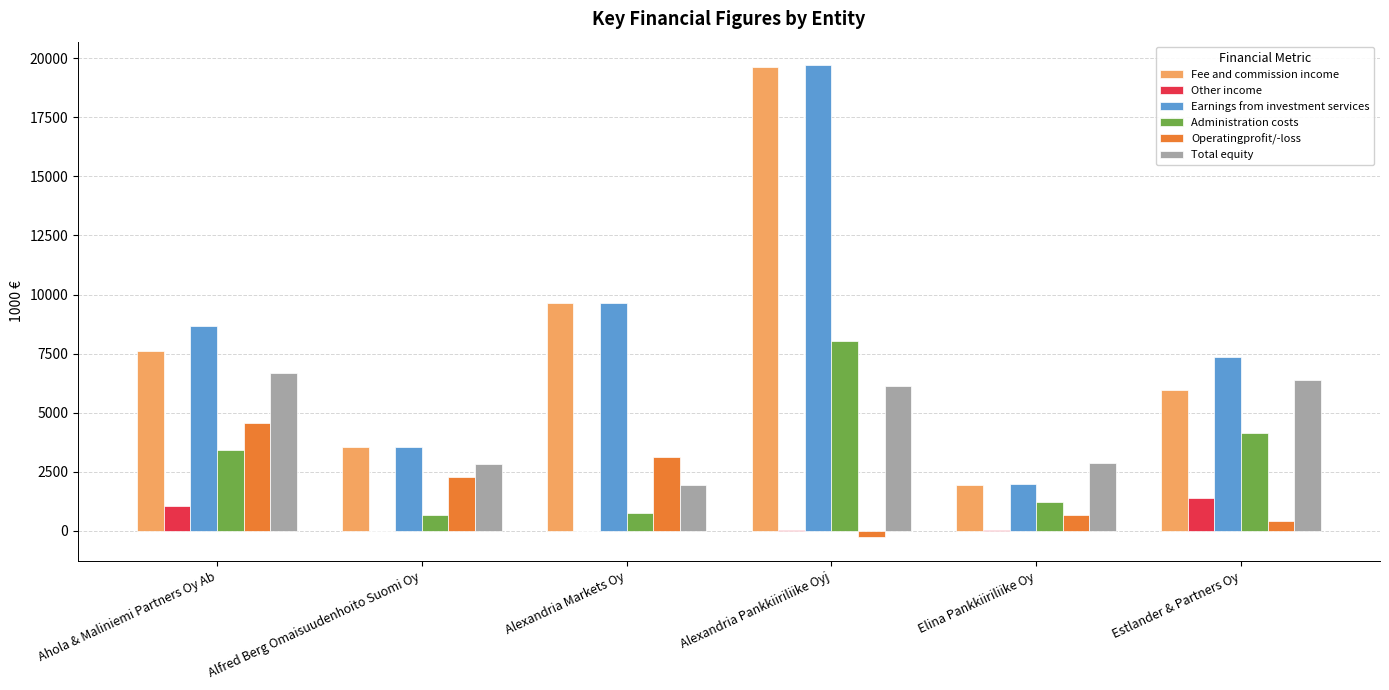

What is the sum of all Fee and commission income values?

48340.2